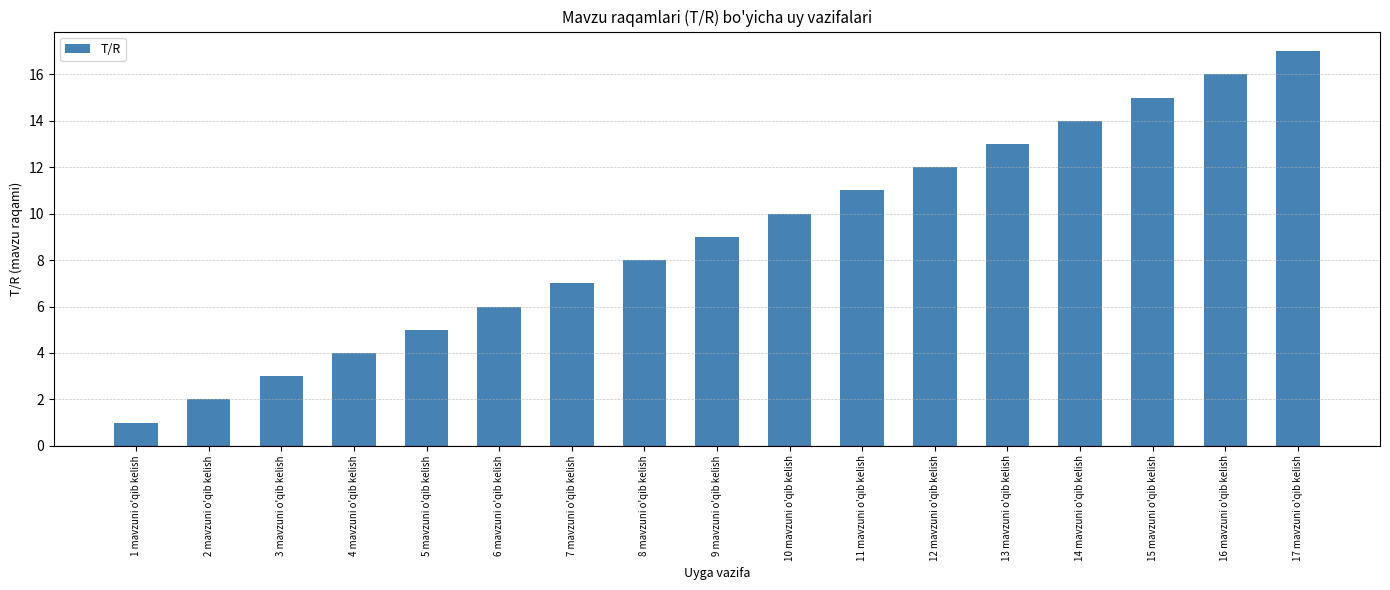

Which category has the lowest value across all series?

1 mavzuni o'qib kelish